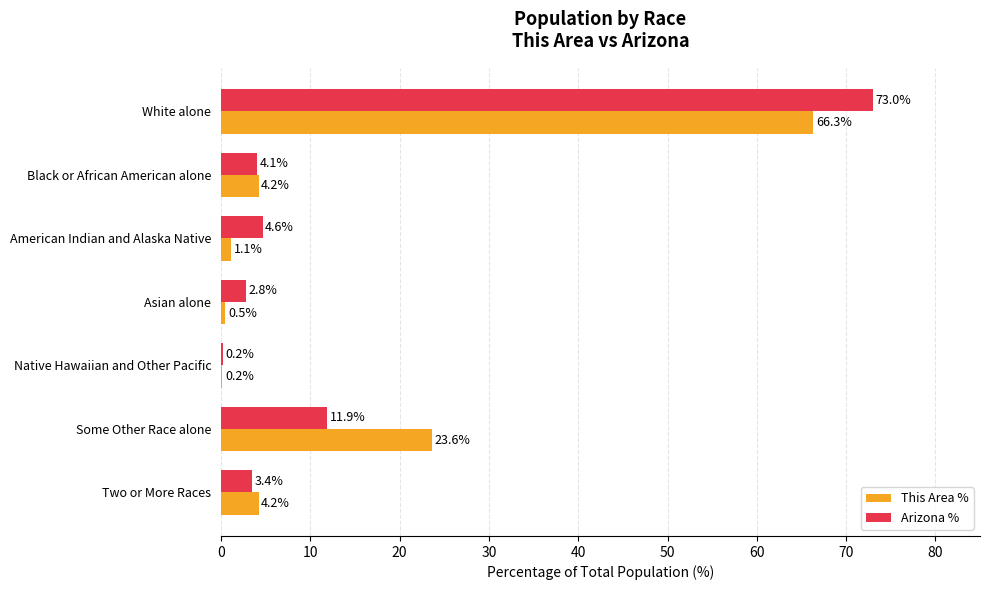

Is the value of Arizona % at American Indian and Alaska Native greater than the value of This Area % at Asian alone?

Yes